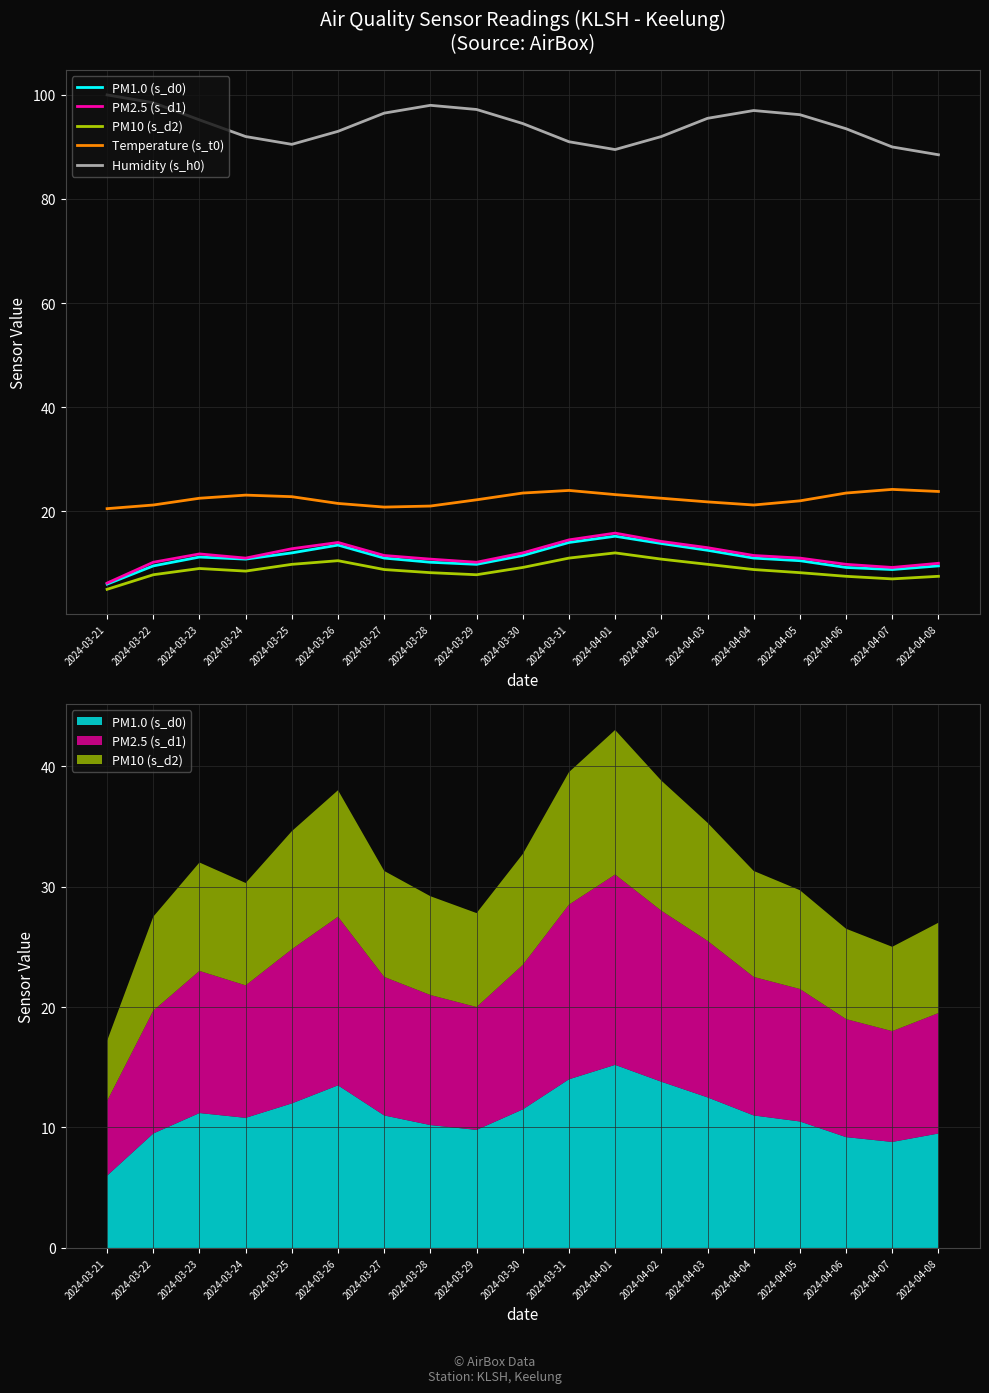

What is the label of the 4th point from the left?

2024-03-24